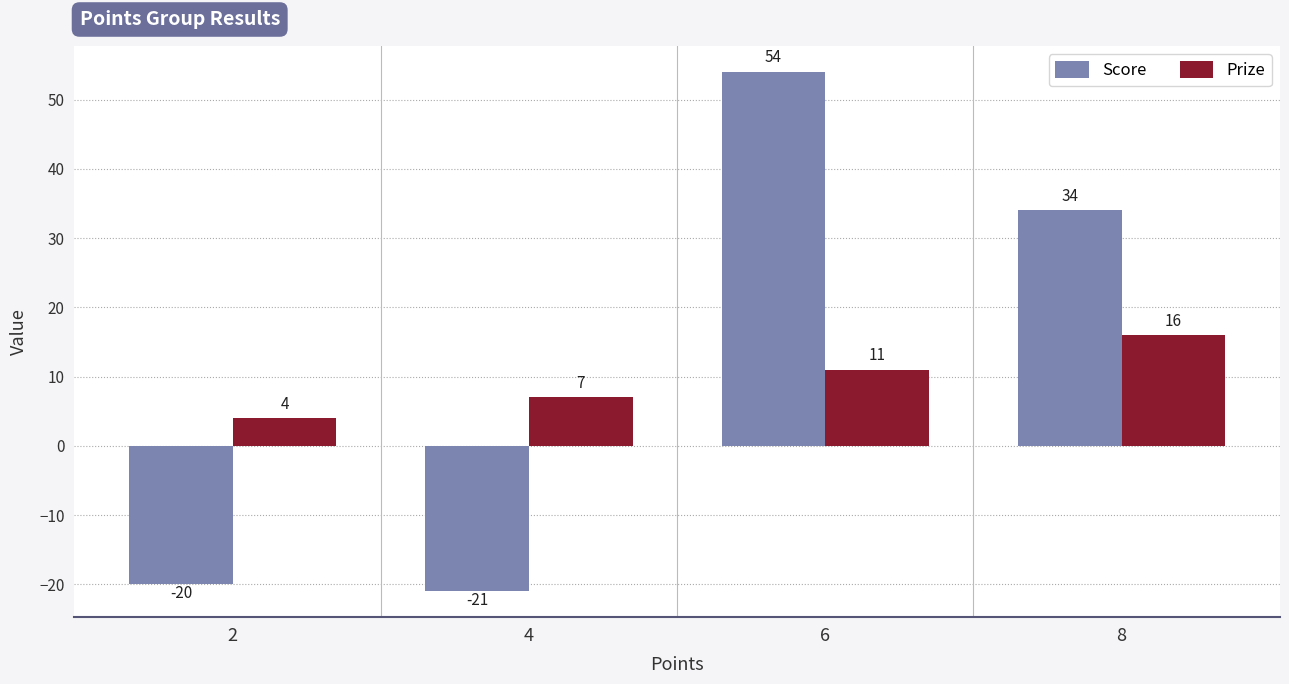

The value of Score at 2 is -20. True or false?

True